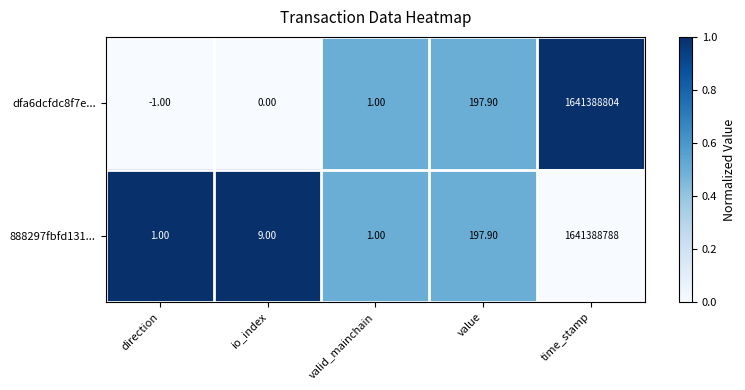

Where is dfa6dcfdc8f7e... nearest to the value 820694401?

value